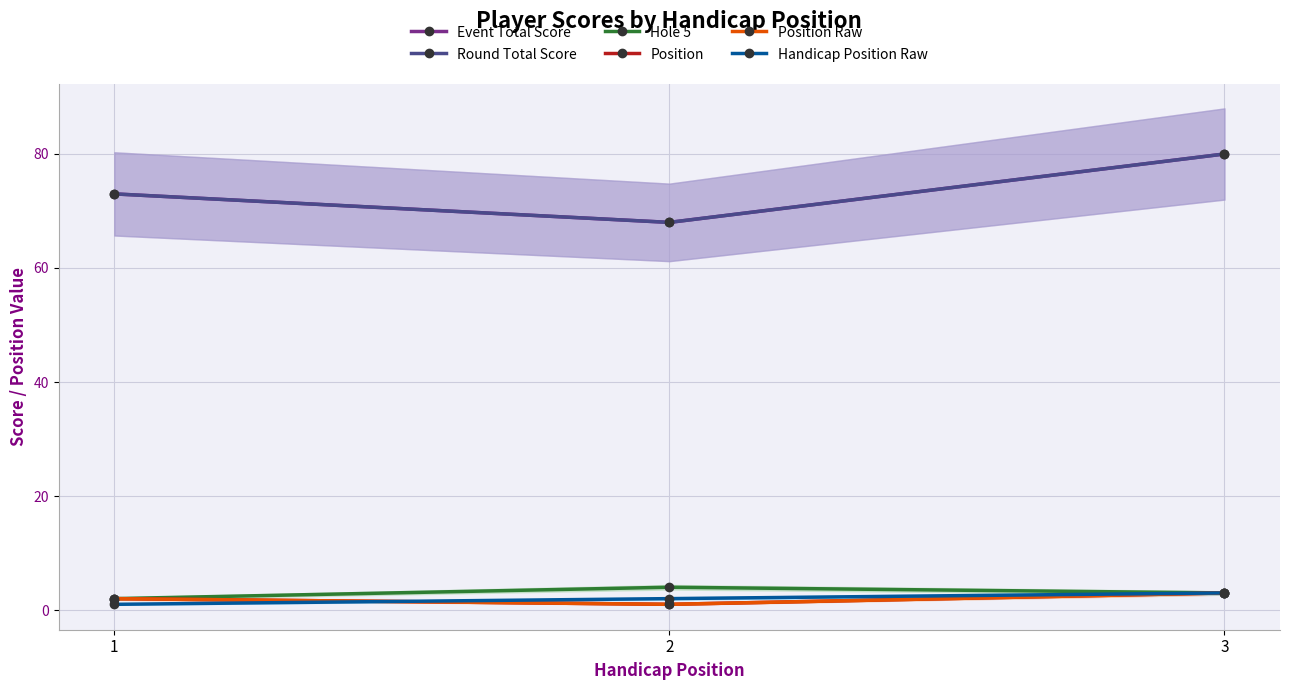

What is the sum of the Position Raw values at 1 and 2?

3